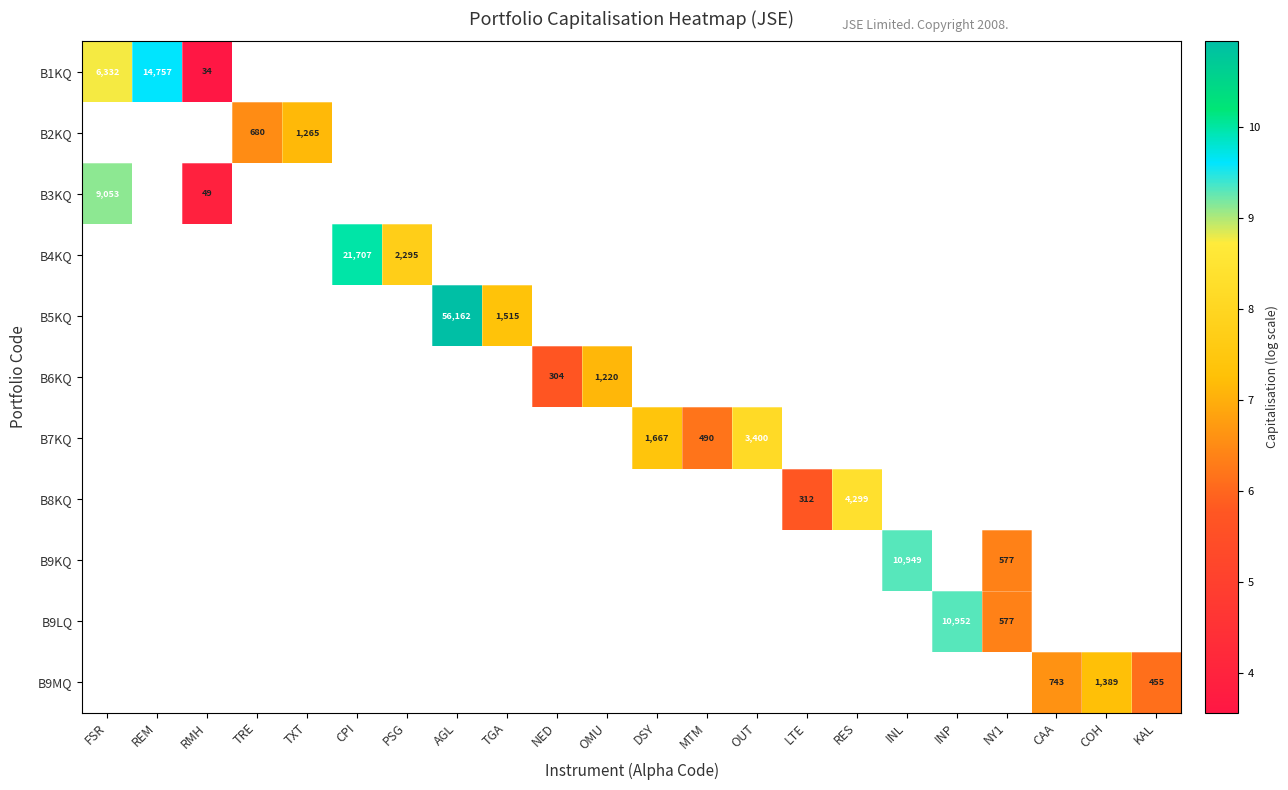

At how many categories does at least one series exceed 8?

8